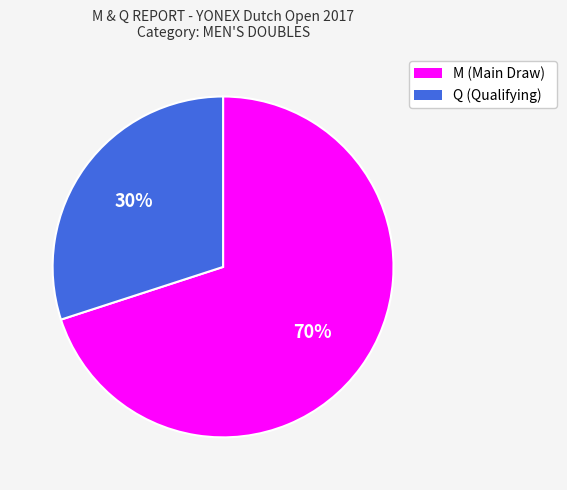

Is there a majority slice in this chart?

Yes